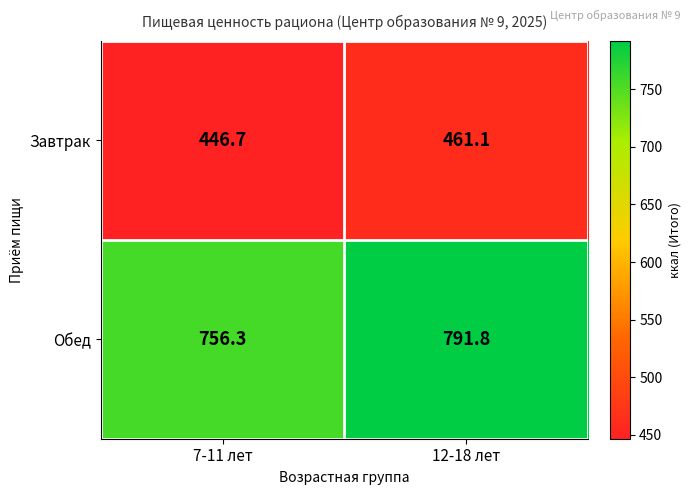

Rank the series by their maximum value, from highest to lowest.

Обед, Завтрак